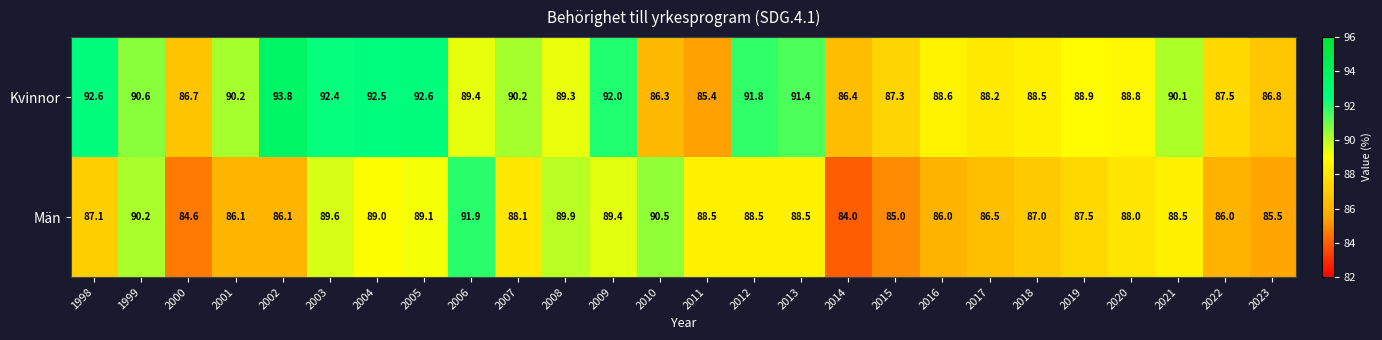

The Kvinnor series shows 92.4 at 2003. True or false?

True